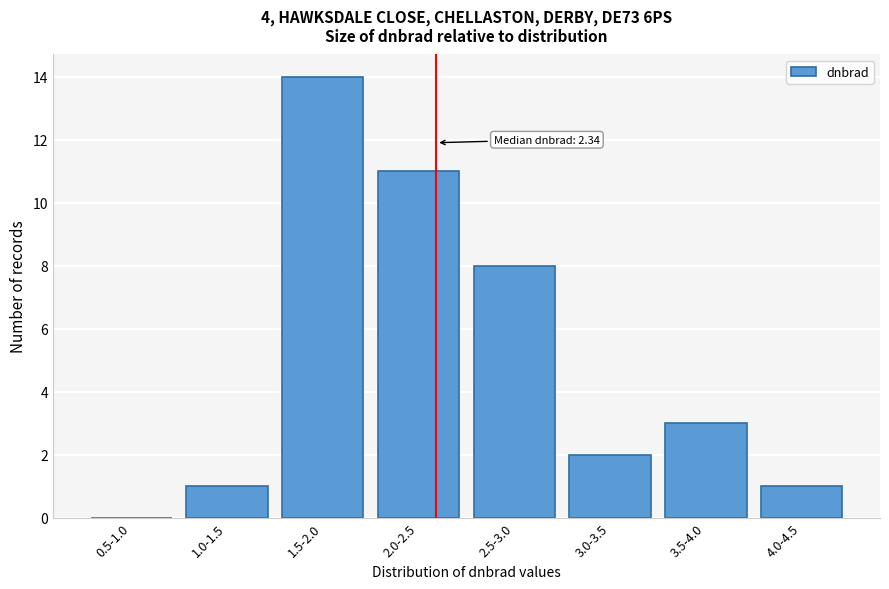

Reading left to right, transcribe all the data shown in this chart.

0.5-1.0=0	1.0-1.5=1	1.5-2.0=14	2.0-2.5=11	2.5-3.0=8	3.0-3.5=2	3.5-4.0=3	4.0-4.5=1